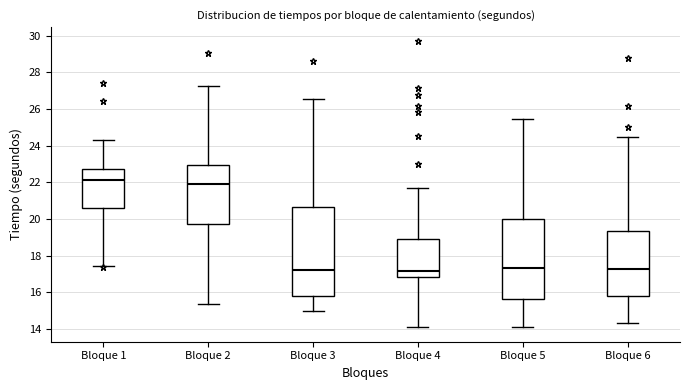

Which box is the tallest, from its lower edge to its upper edge?

Bloque 3